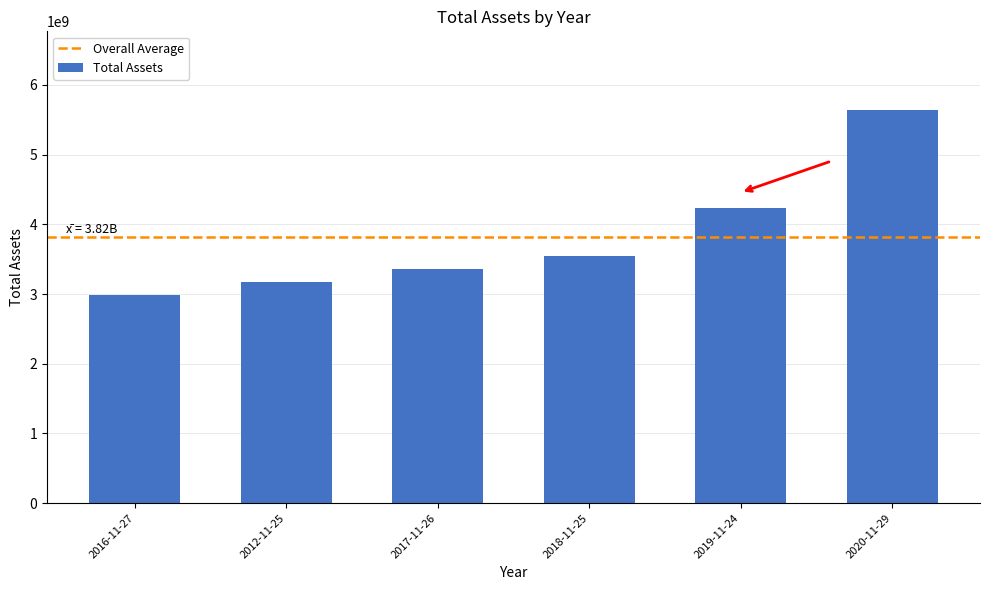

Which has a higher value, 2018-11-25 or 2012-11-25?

2018-11-25